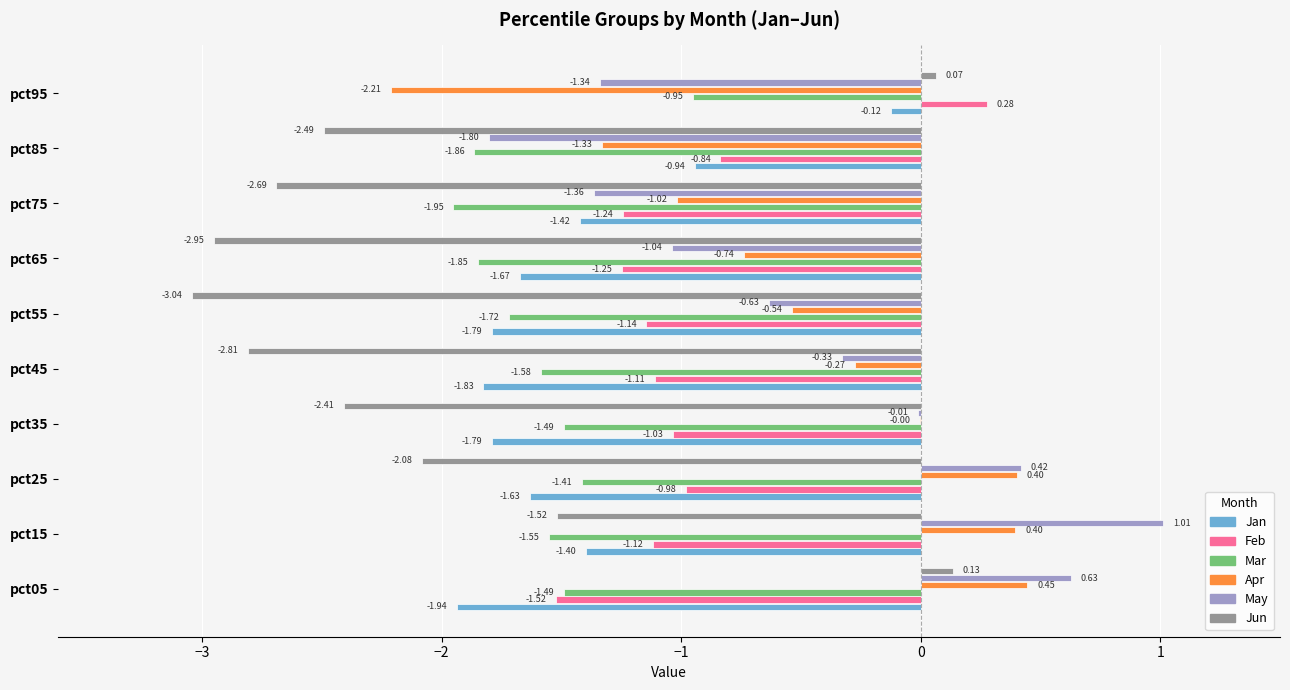

Which series has the largest total across all categories?

May